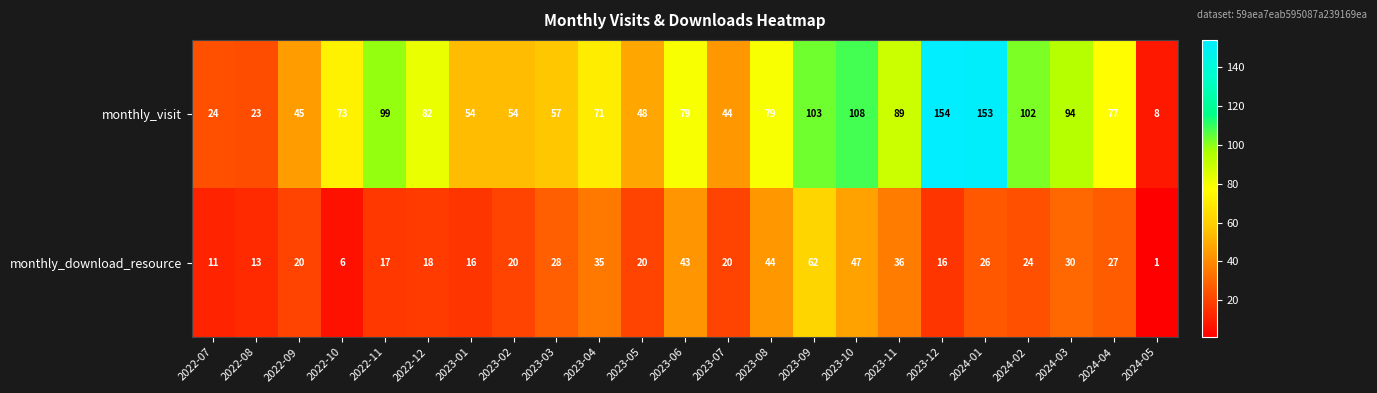

Which series has the widest spread of values?

monthly_visit